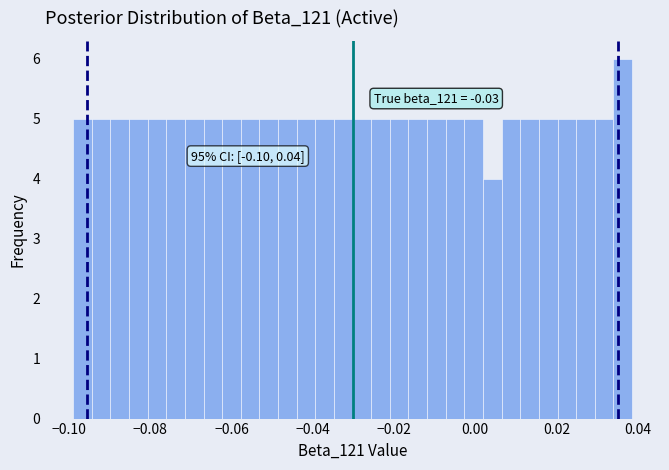

Read against the x-axis, roughly where is the centre of the tallest bar?

0.036